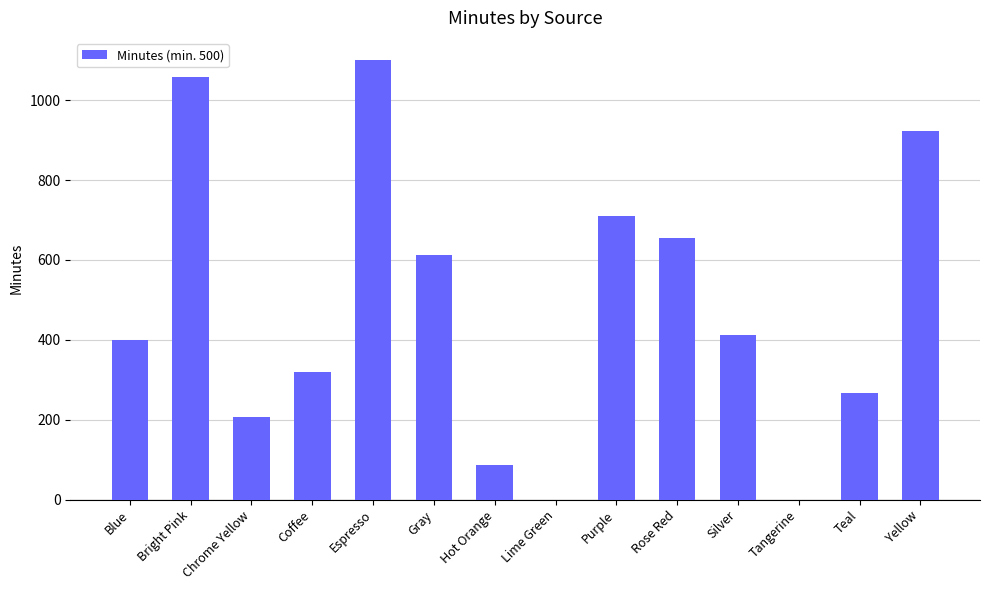

What is the approximate value at Bright Pink, to the nearest 10?

1060